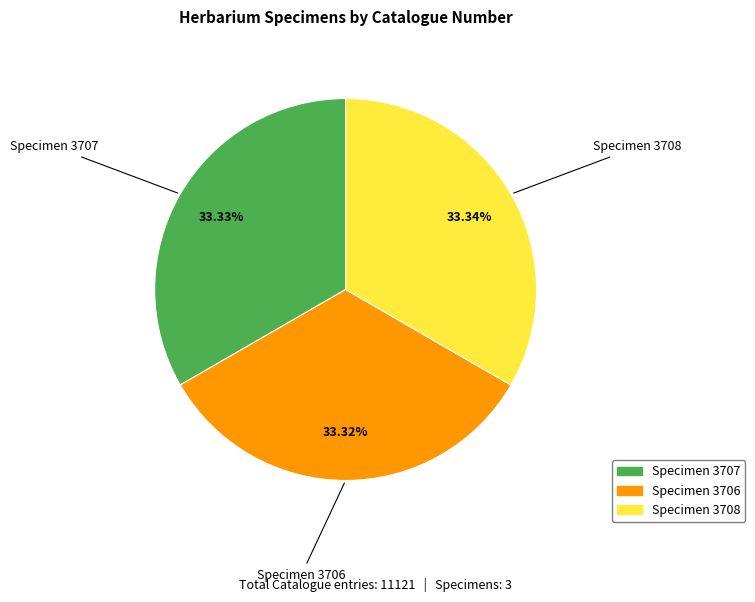

Approximately how many times larger is the value at Specimen 3708 compared to Specimen 3707?

1.0